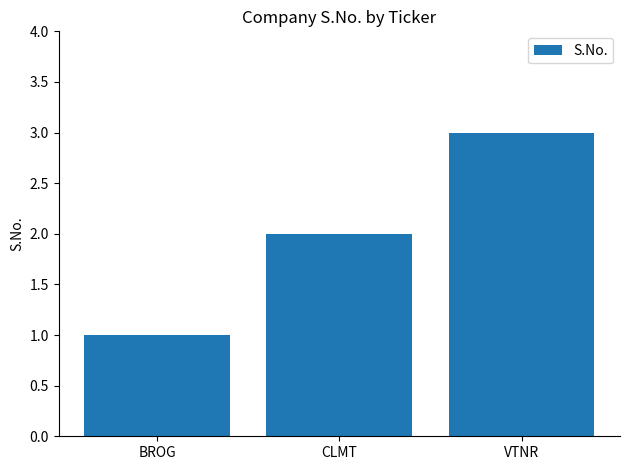

What is the greatest value displayed?

3